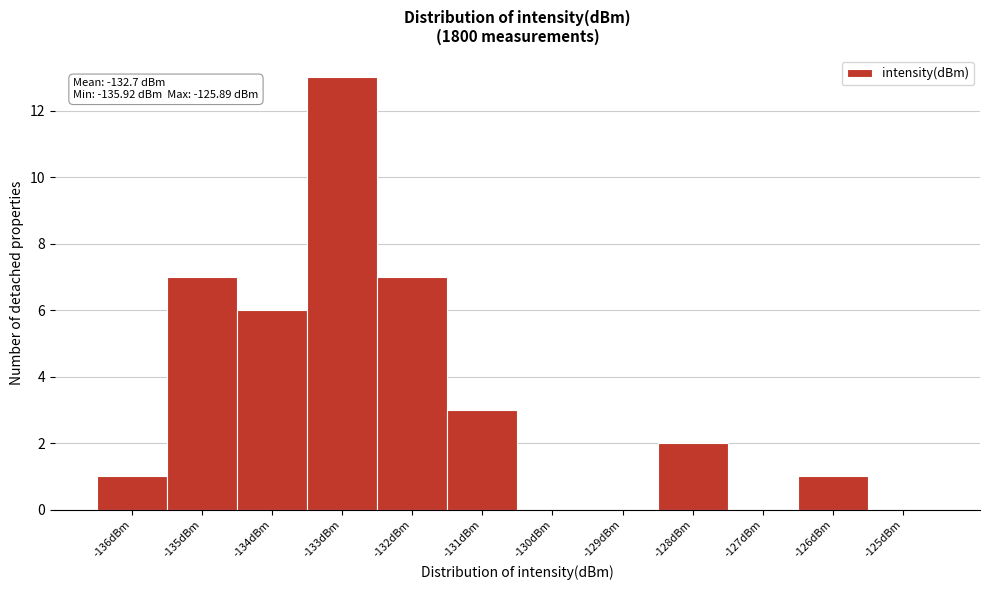

Which range on the x-axis has the tallest bar?

-133.4 to -132.4